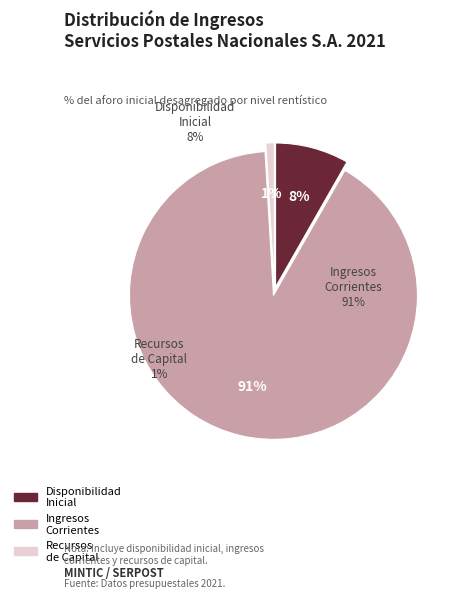

To the nearest percent, what portion does DISPONIBILIDAD INICIAL represent?

8%